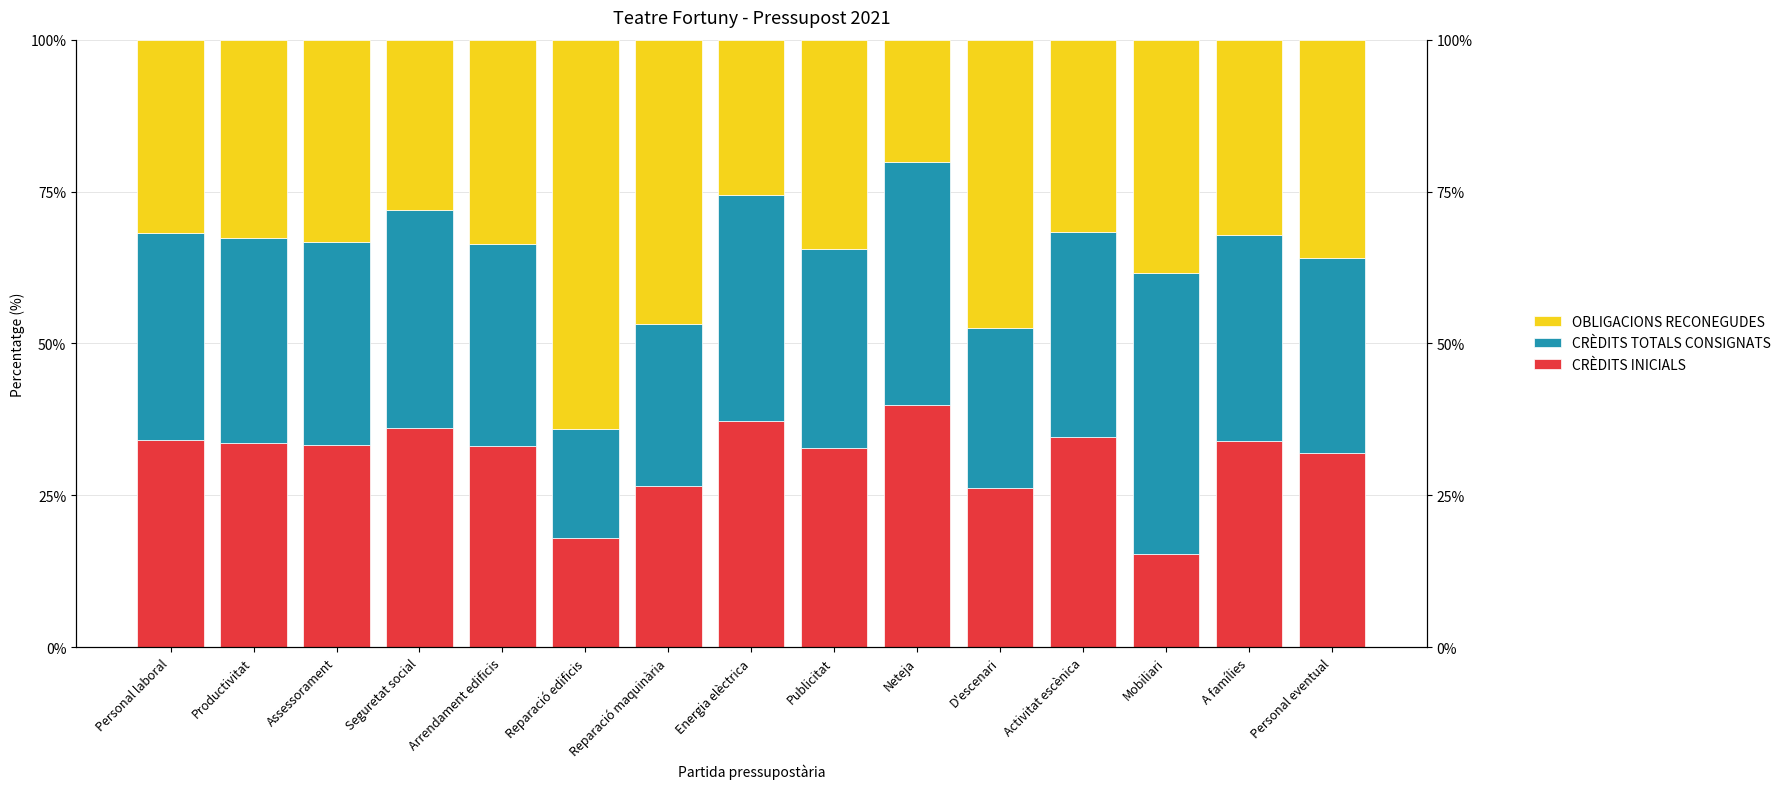

How many groups of bars are there?

15